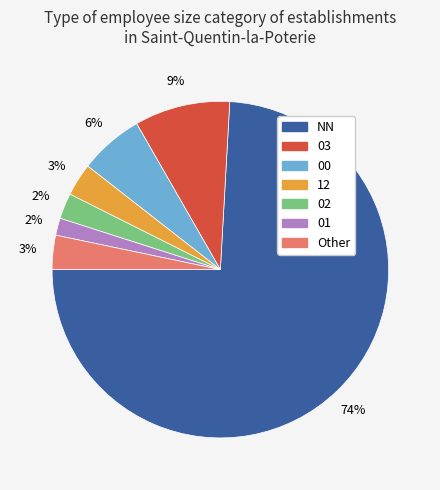

To the nearest percent, what is the average slice percentage?

14%